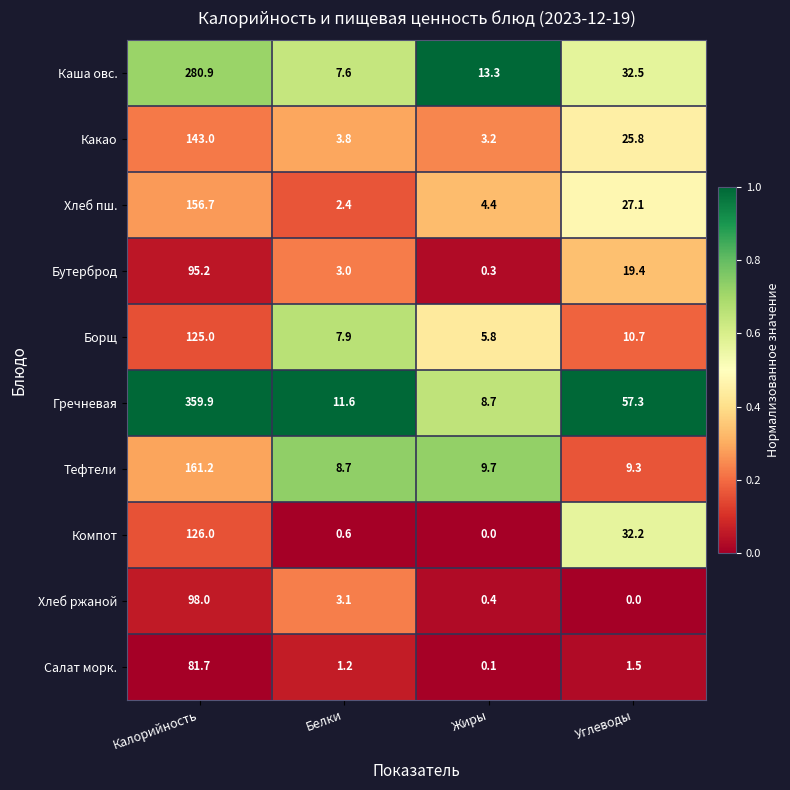

How many data points does each series have?

4